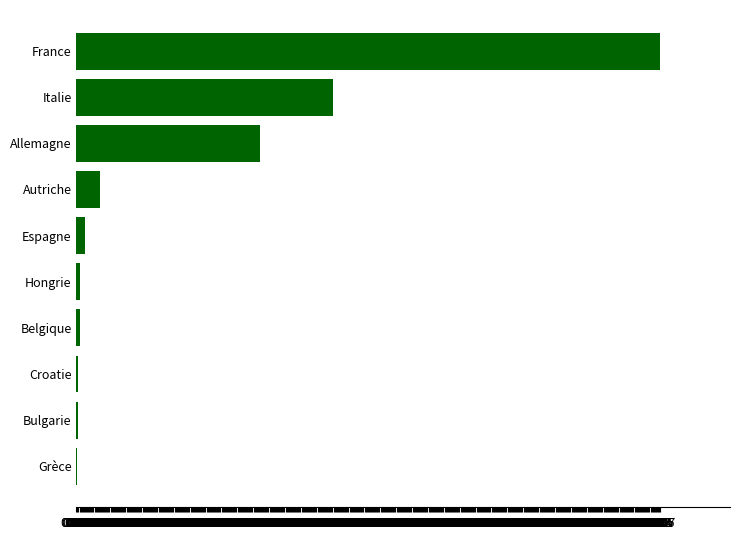

What is the sum of all values?

1.0